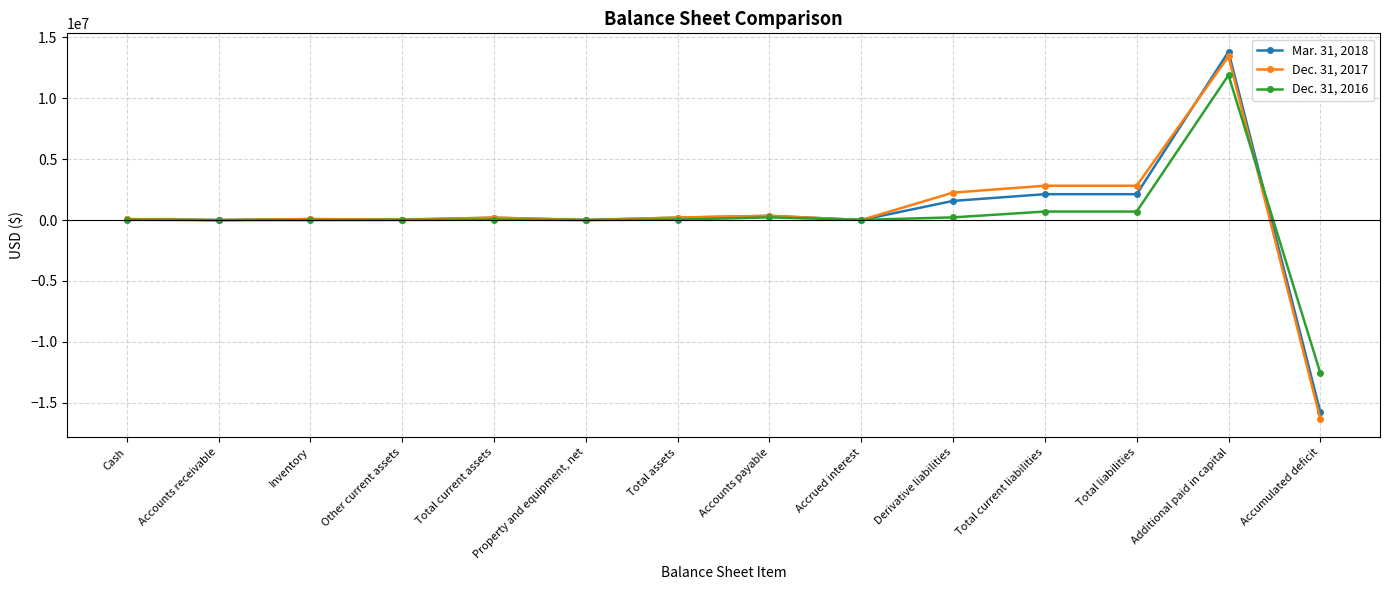

Which series changed the most between Additional paid in capital and Accumulated deficit?

Dec. 31, 2017